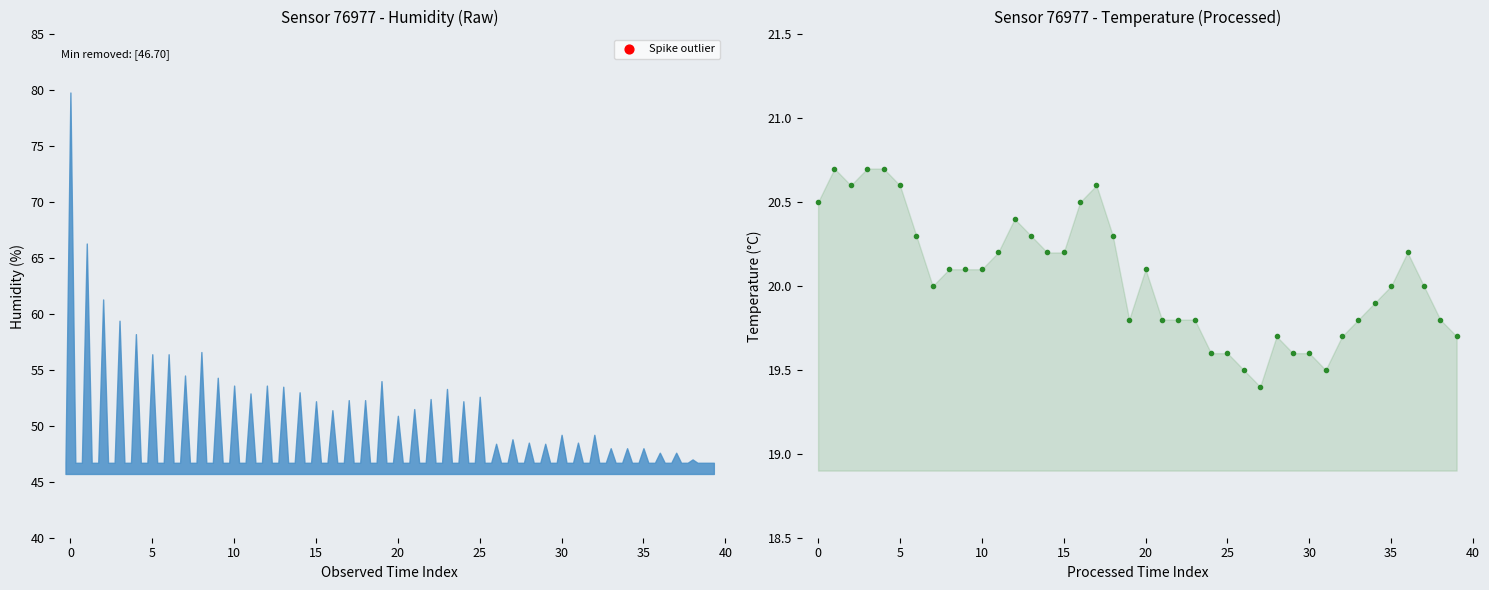

What is the change in value from 23 to 32?

-0.1